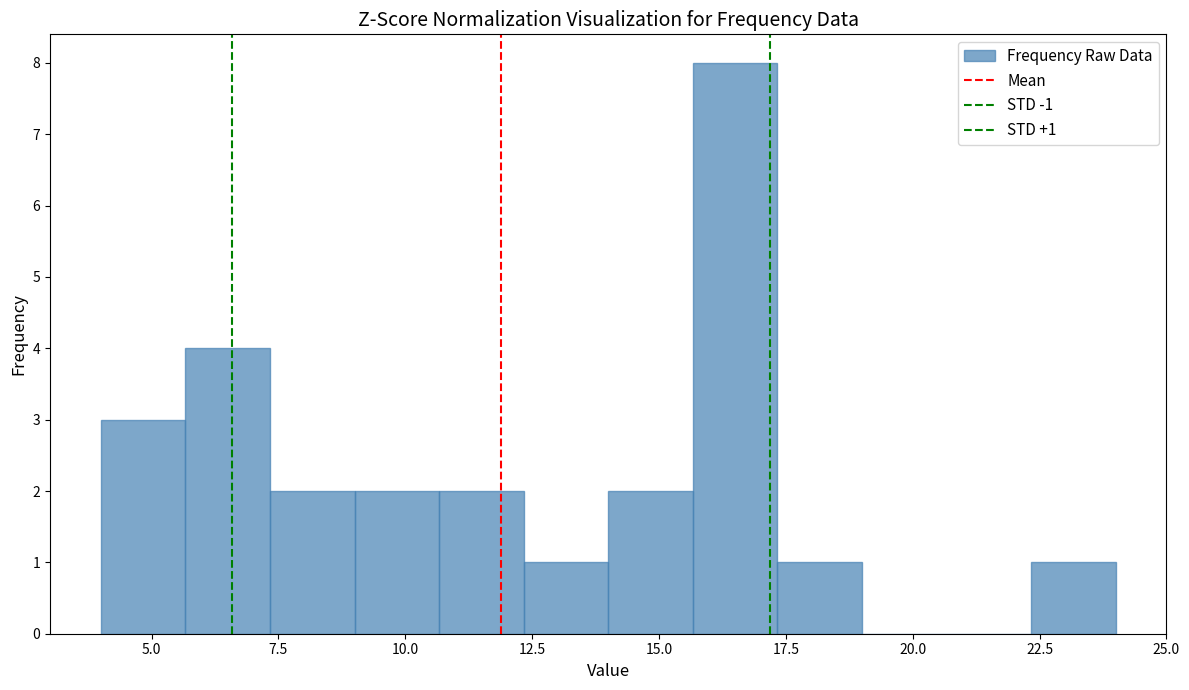

Around what value on the x-axis is the tallest bar? Give the approximate position of its centre, as read against the axis.

16.5